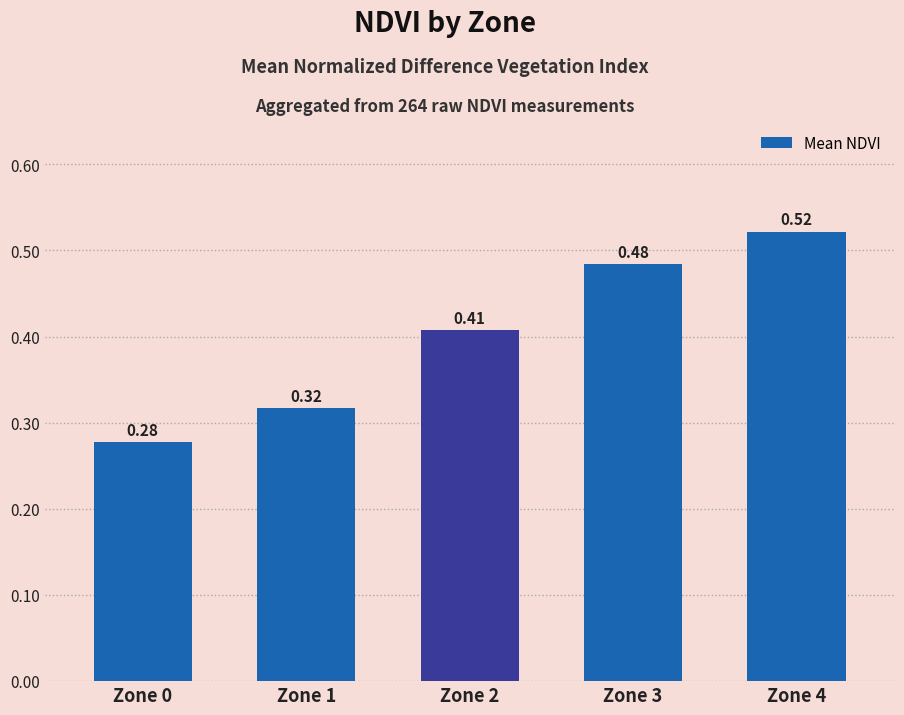

What is the sum of the values at Zone 3 and Zone 2?

0.9